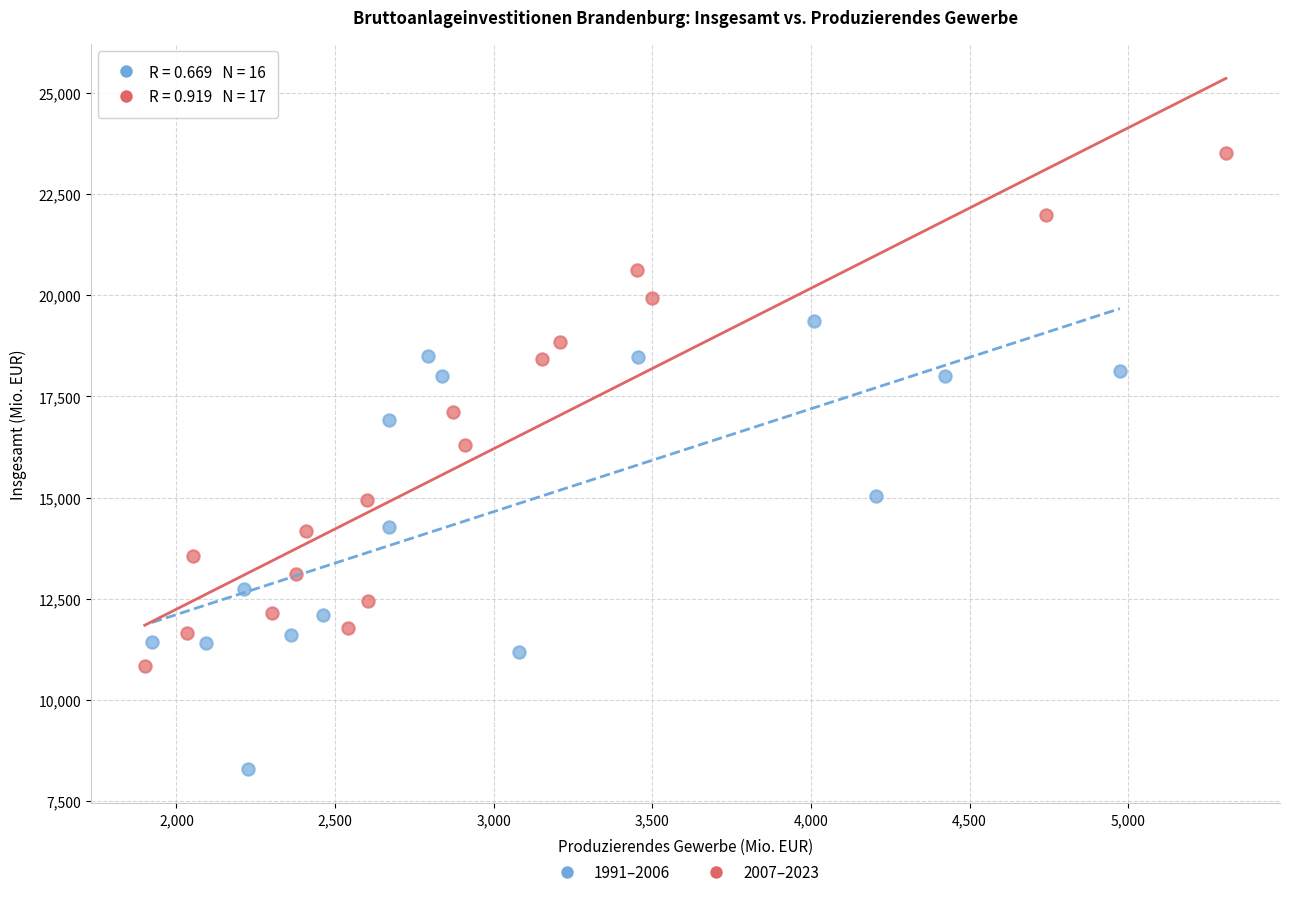

Which series has the largest Y range (max minus min)?

2007–2023